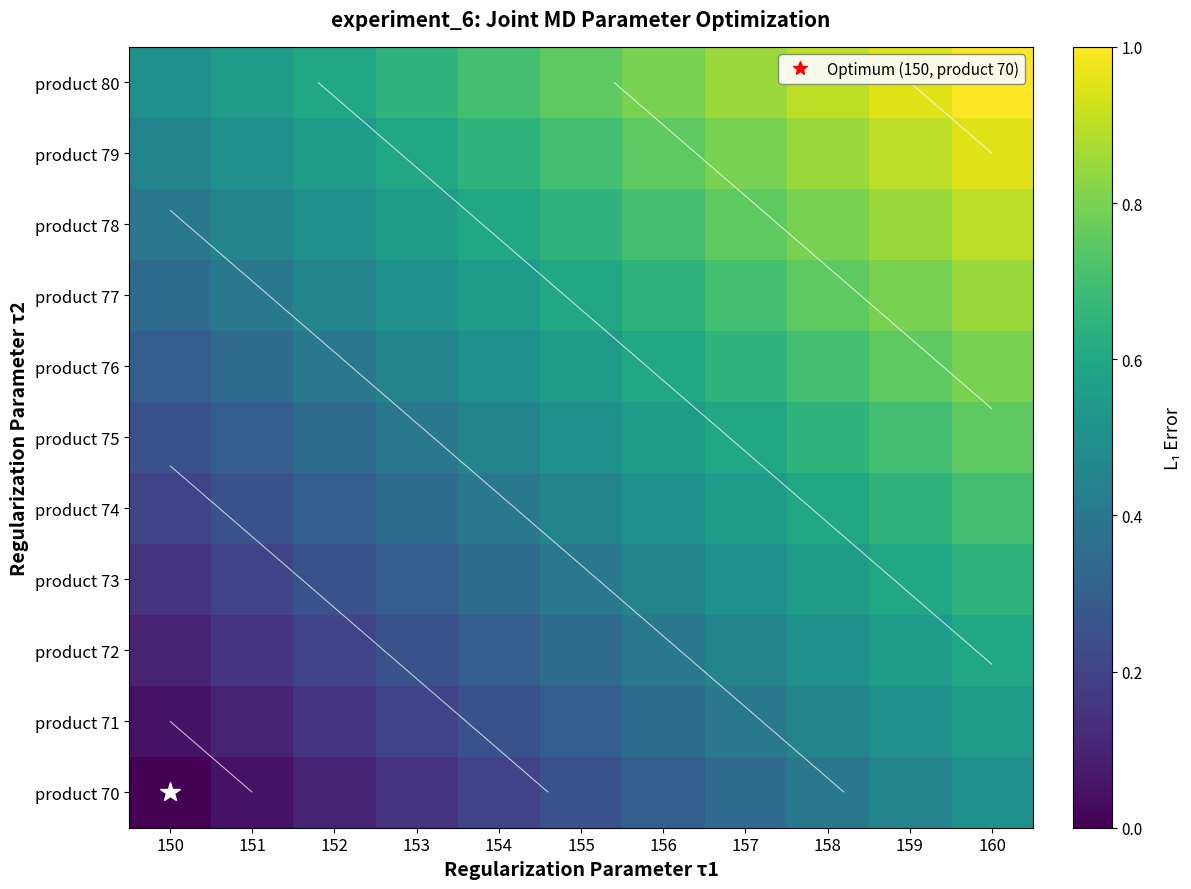

Is the value of product 70 at 157 greater than the value of product 80 at 160?

No